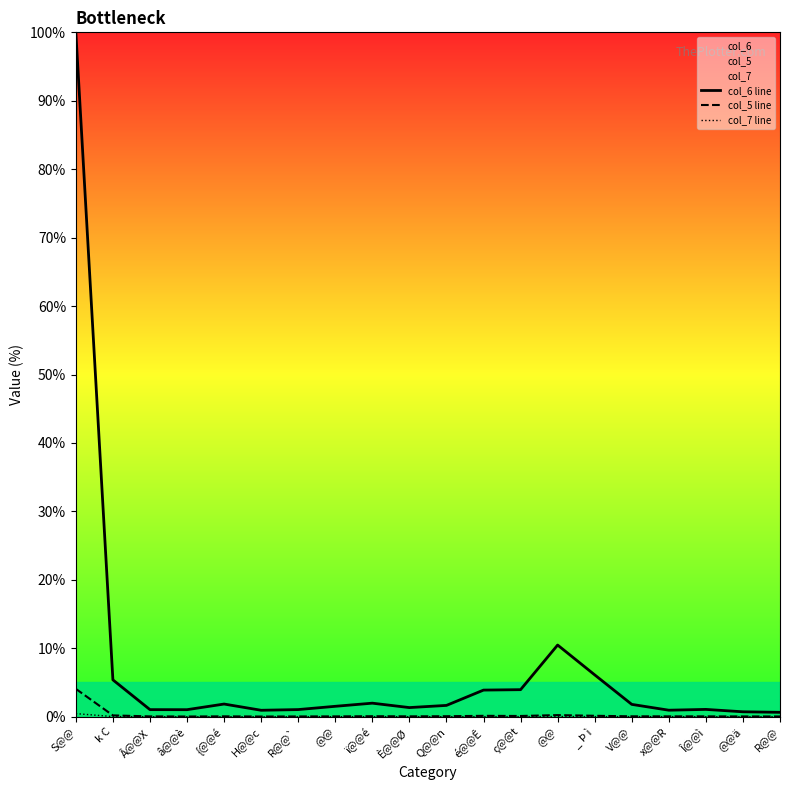

How many interior local peaks does the col_7 line series have?

4